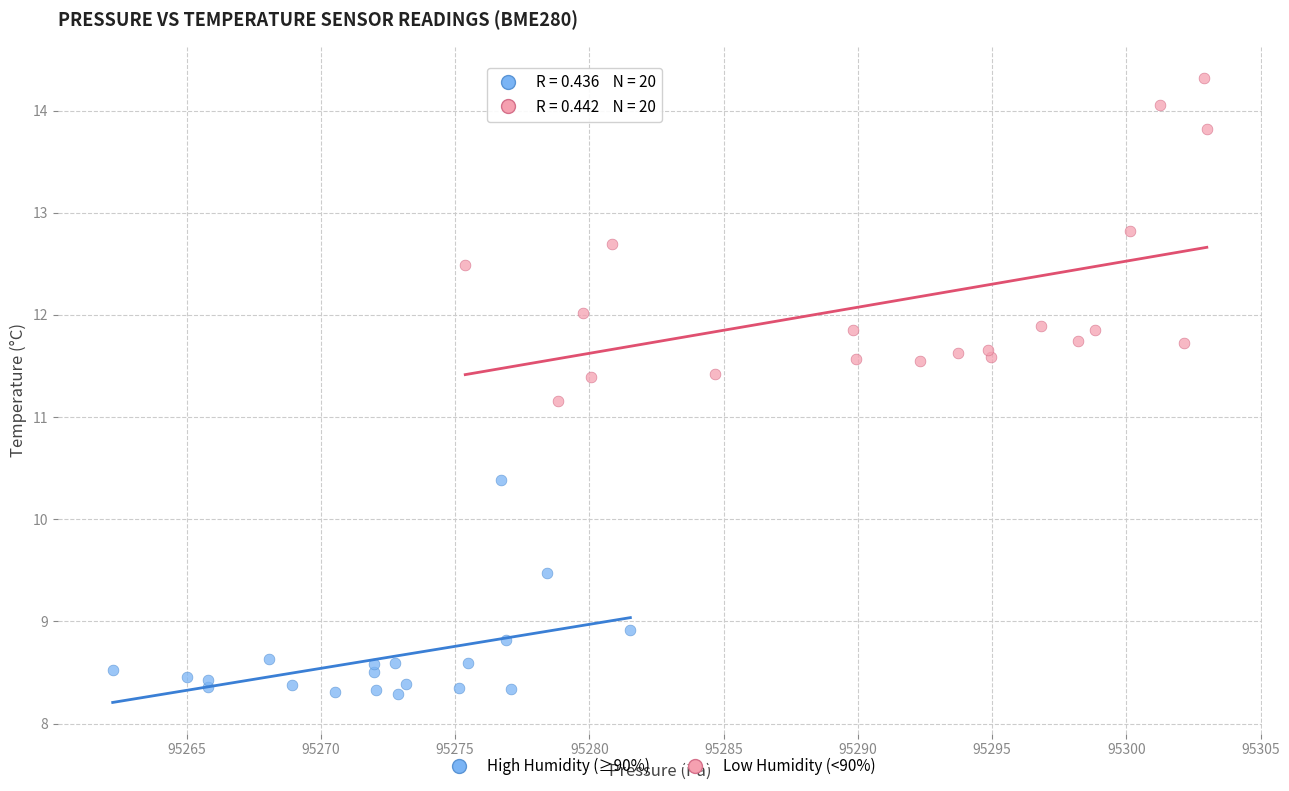

Which series contains the highest Y value?

Low Humidity (<90%)